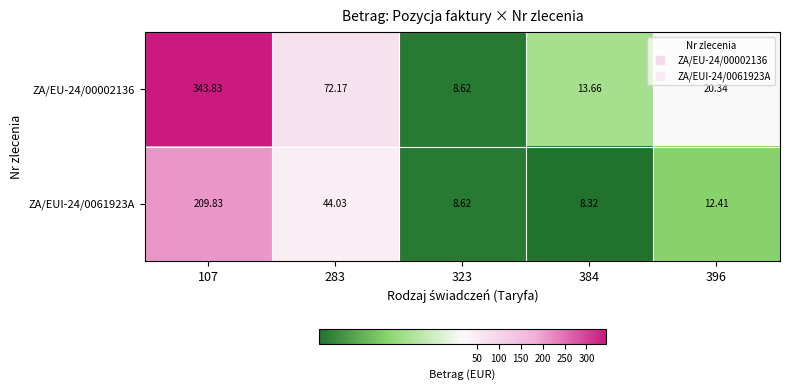

What is the smallest value displayed?

8.3